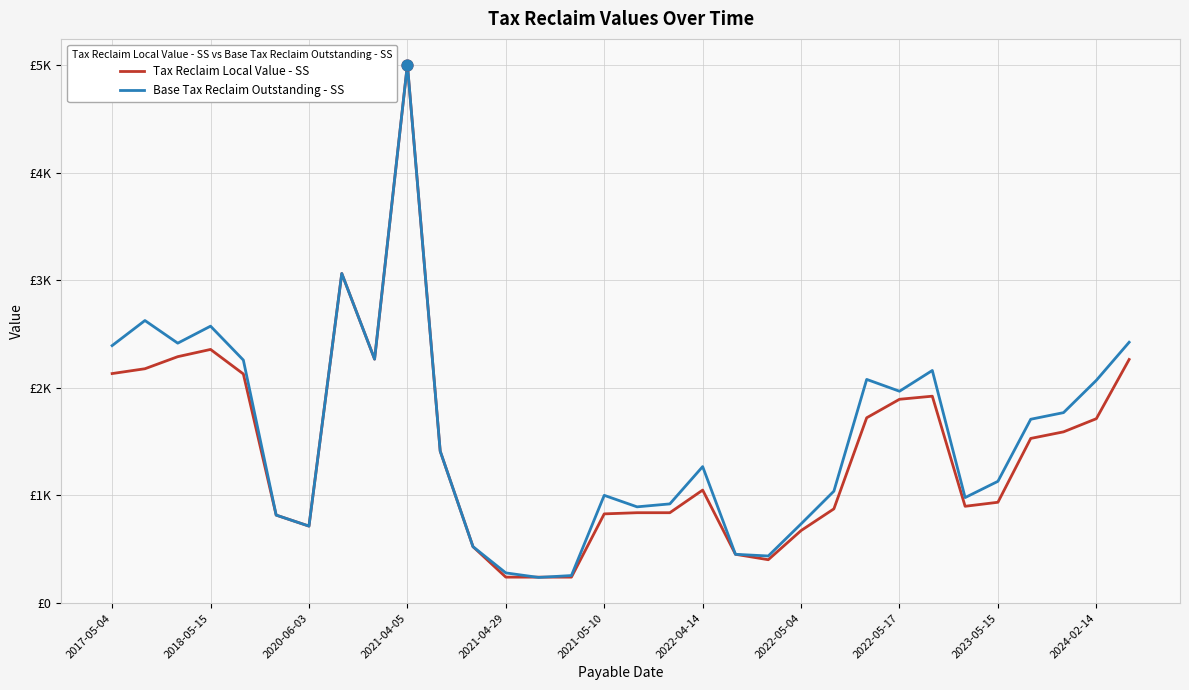

Which series has the largest total across all categories?

Base Tax Reclaim Outstanding - SS